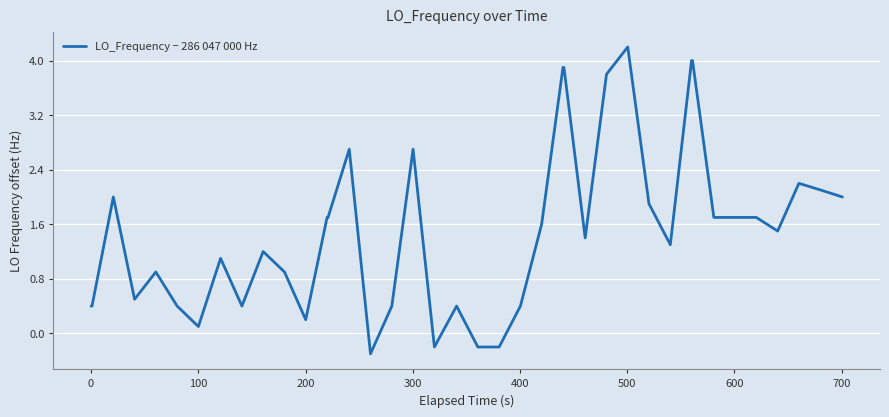

How many positive values are there?

36